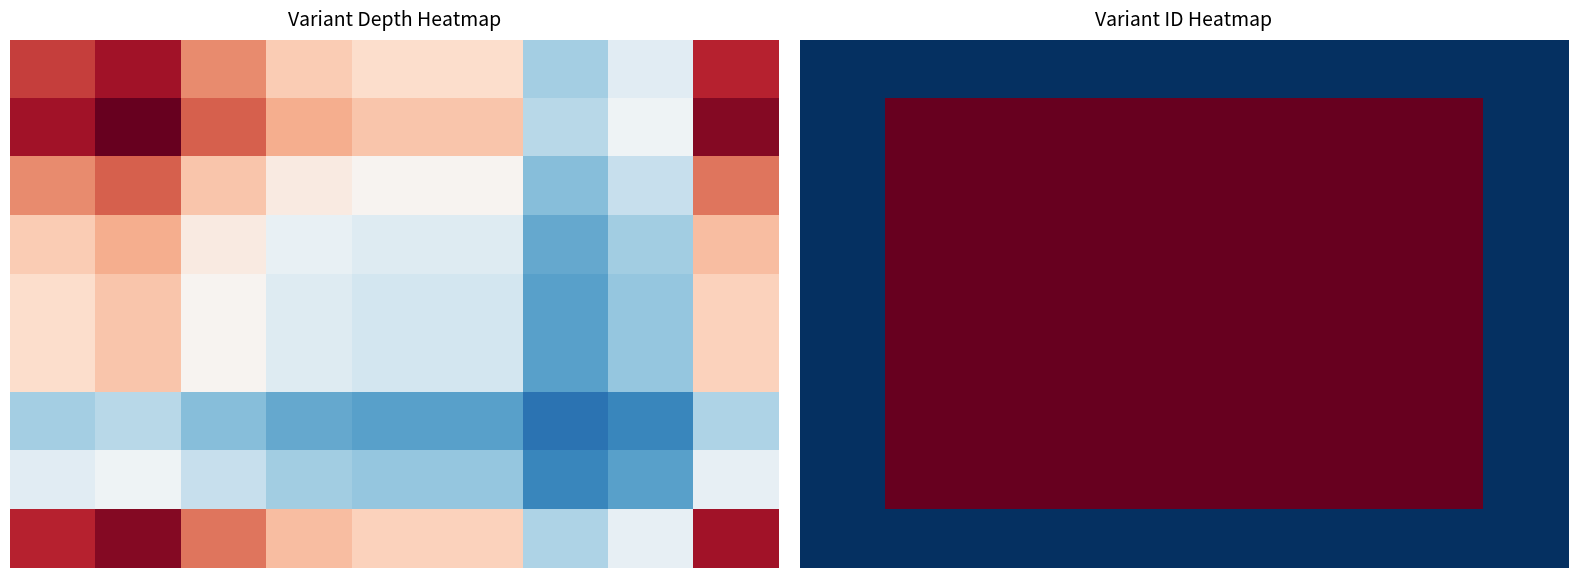

Is it true that 5 equals 0.4 at 6?

False